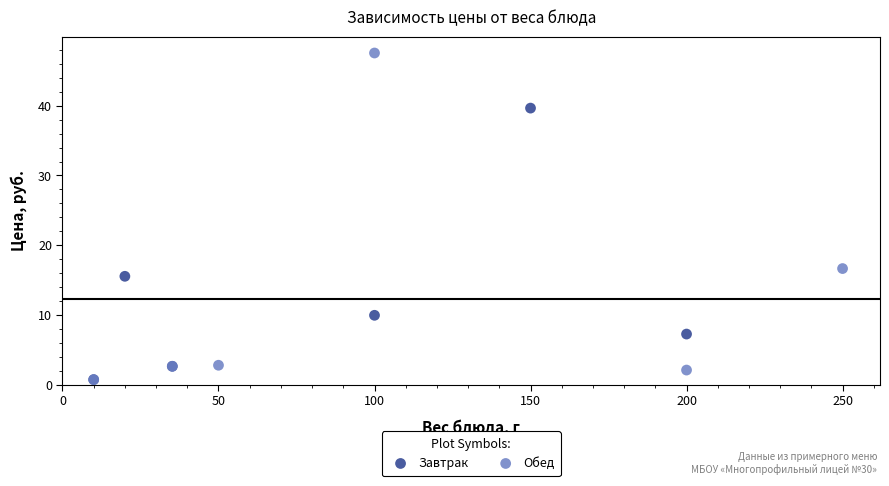

What are all the series names shown in the legend?

Завтрак, Обед